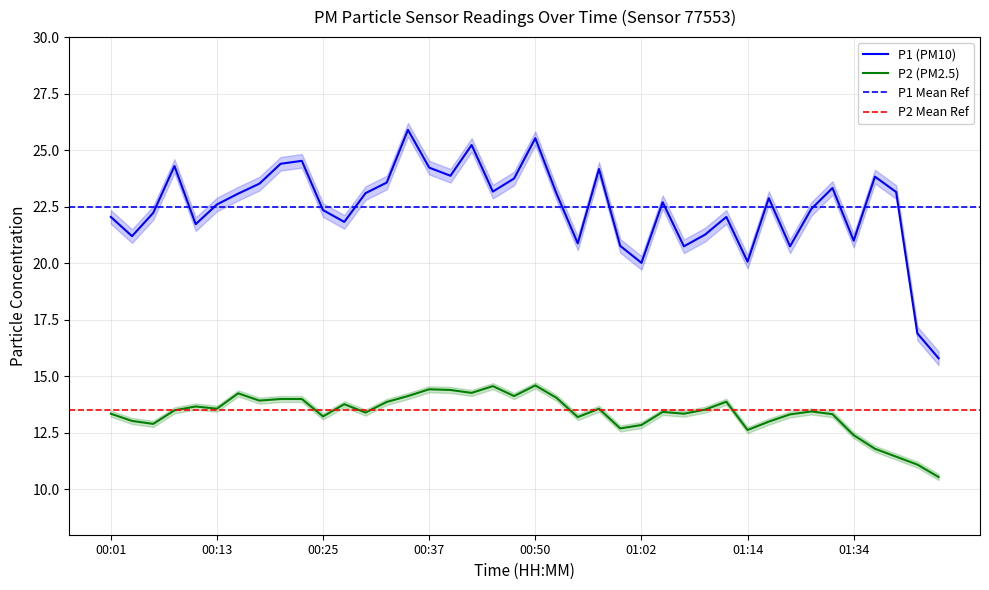

True or false: P2 and P1 cross at least once.

False